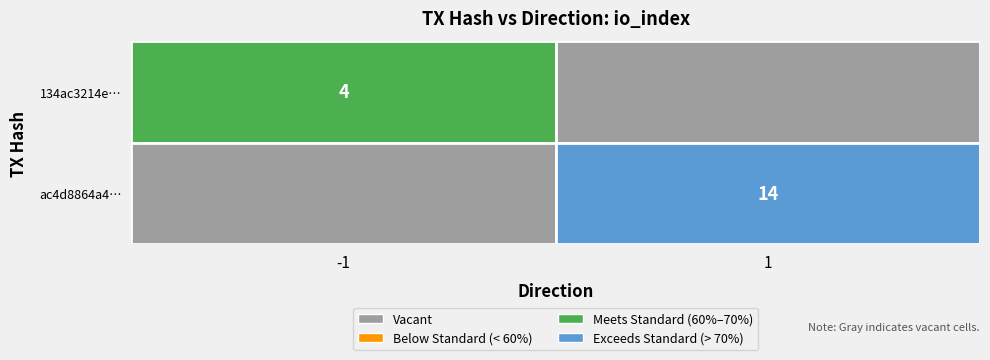

Is the value of ac4d8864a4d1d8d572991aa8abeca4e448d9158 at direction greater than the value of 134ac3214e0fac03d75c2b23bceb9ff8d931873 at io_index?

No